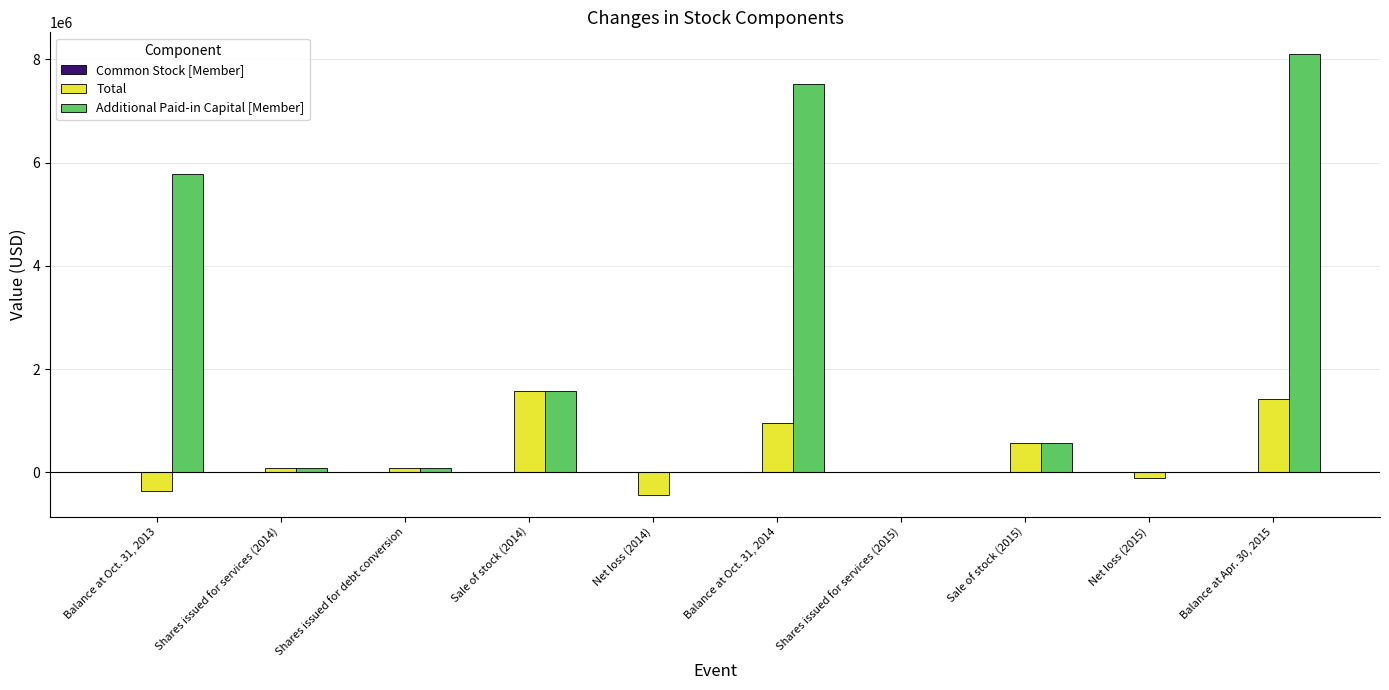

What is the highest value of the Total series?

1571290